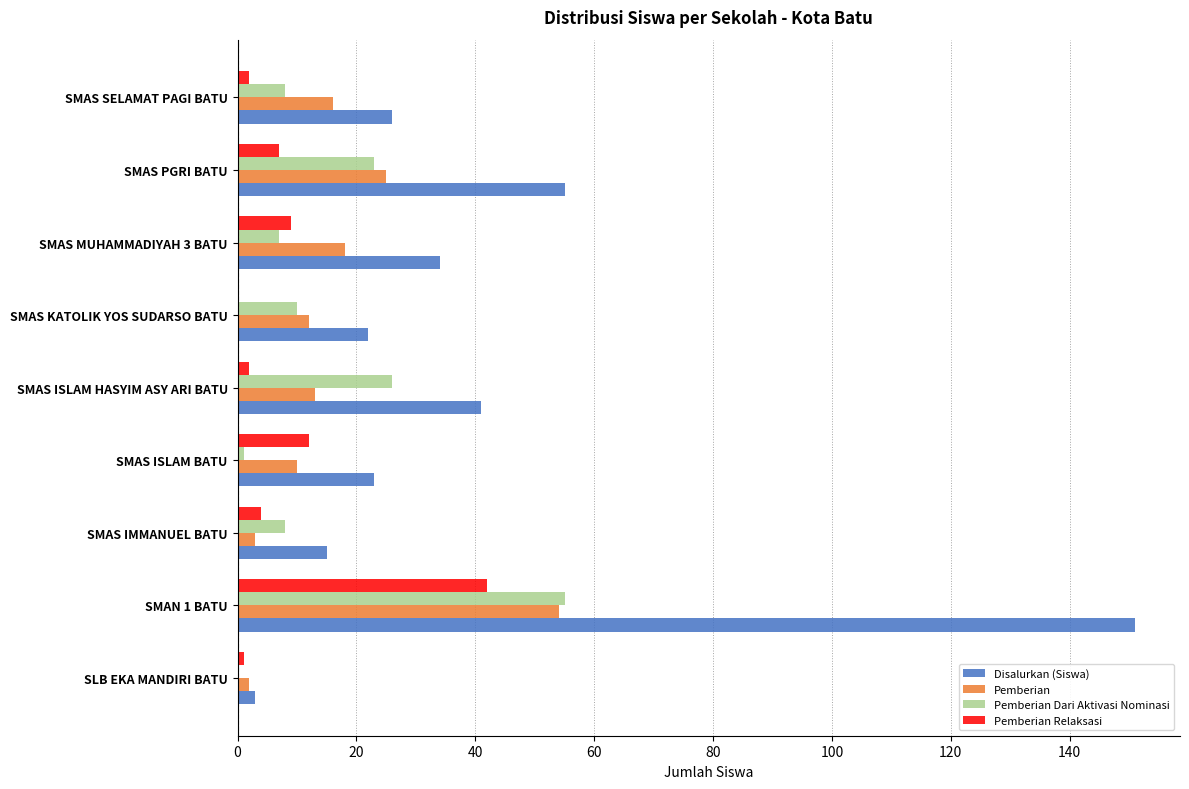

What is the sum of all Pemberian Dari Aktivasi Nominasi values?

138